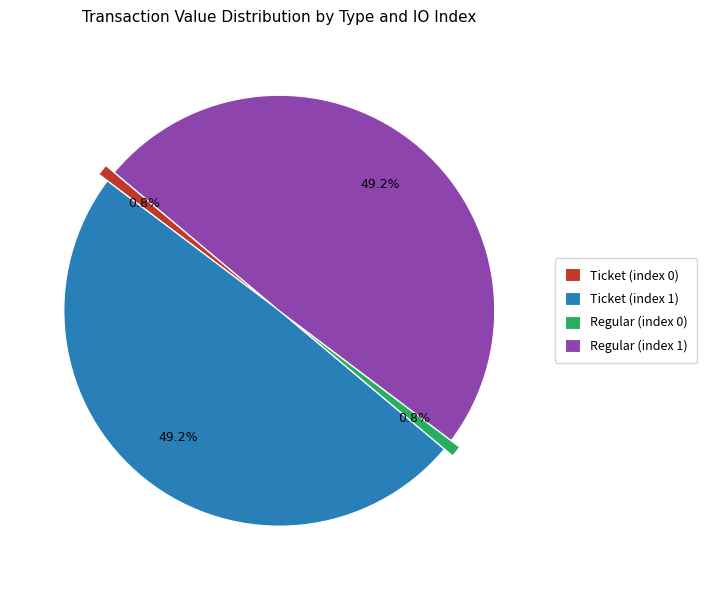

Does any single category account for the majority?

No